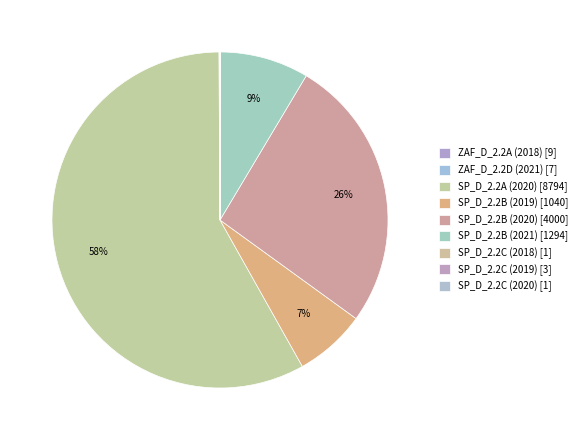

Which category has the smallest portion of the pie?

SP_D_2.2C (2018)